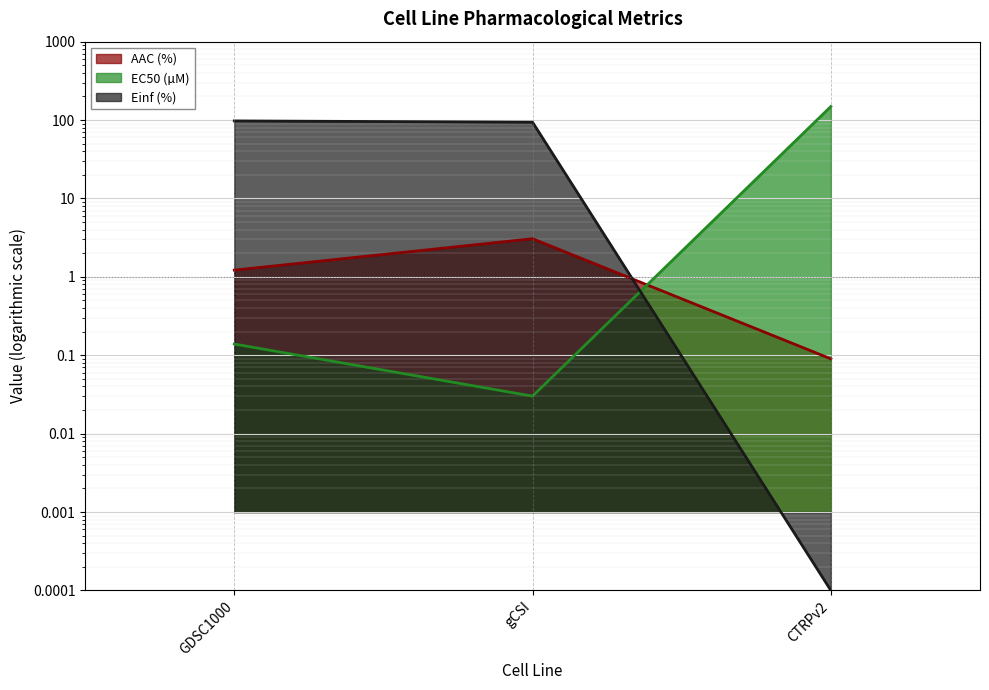

Which series has the largest total across all categories?

Einf (%)